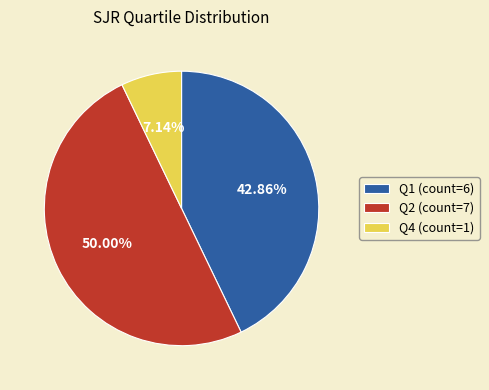

Which category has the smallest portion of the pie?

Q4